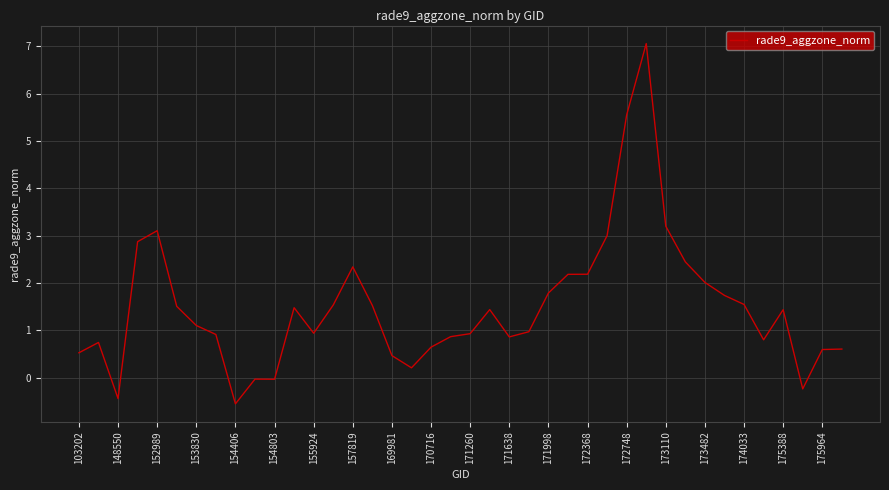

What is the minimum value shown in the chart?

-0.6